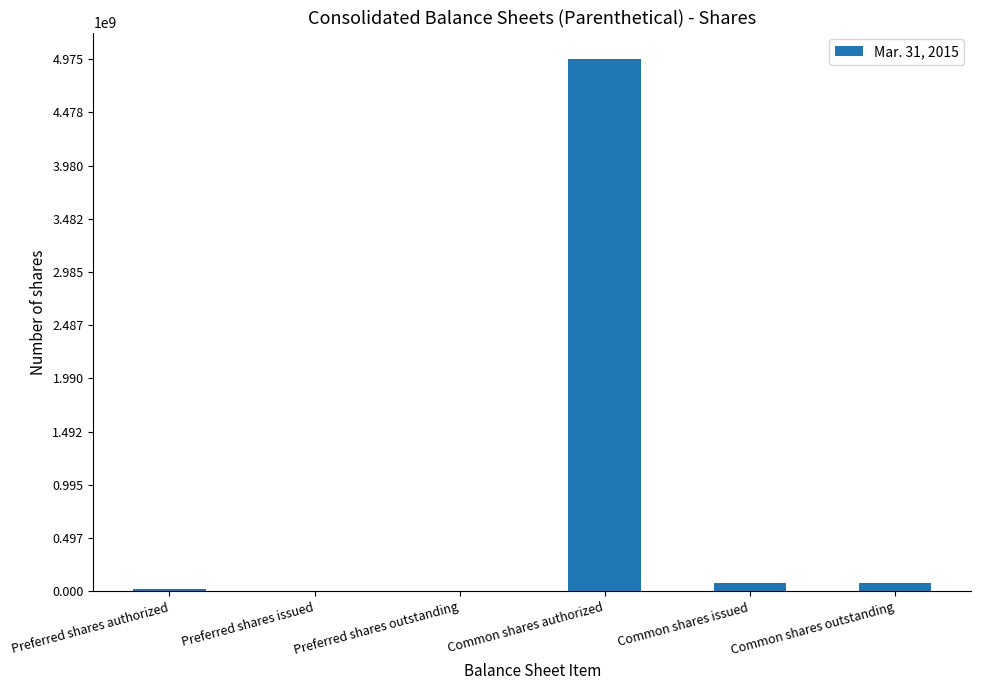

How many data points does each series have?

6